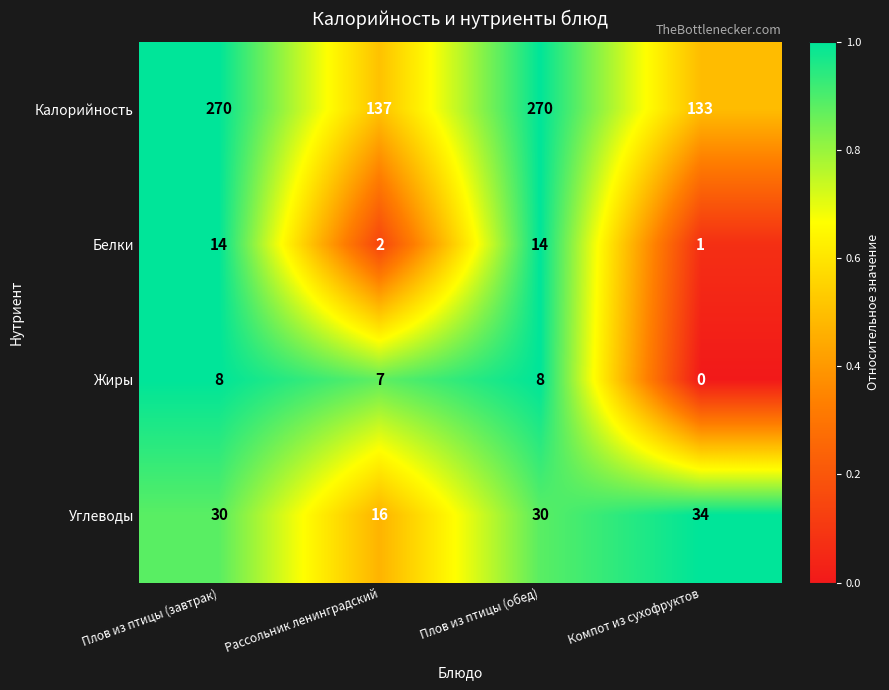

What is the difference between the highest and lowest values at Рассольник ленинградский?

135